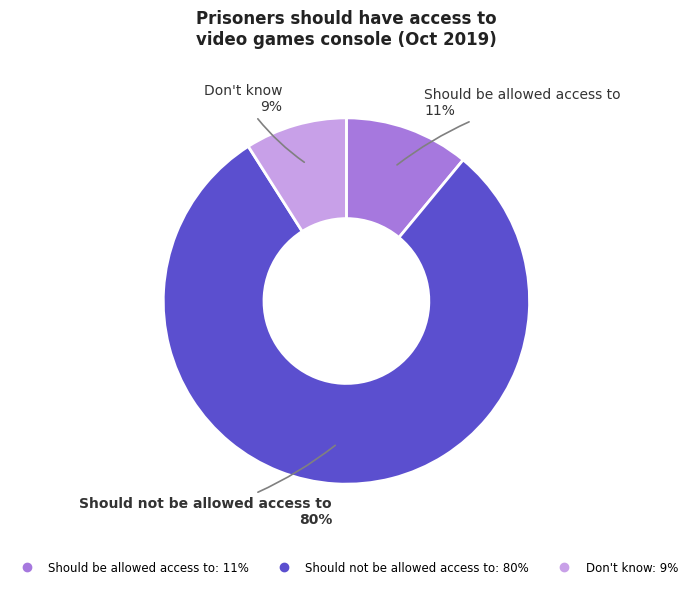

The Don't know slice represents 9% of the pie. True or false?

True